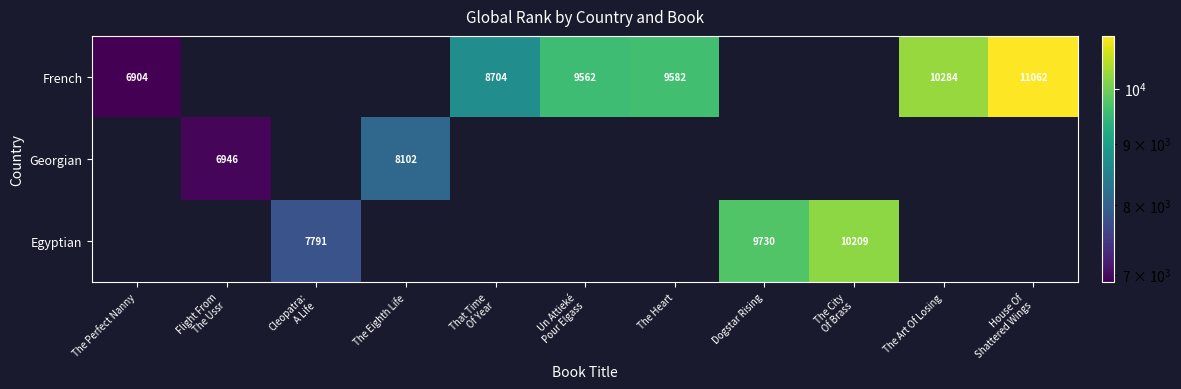

List the series in order of their peak value, highest first.

French, Egyptian, Georgian